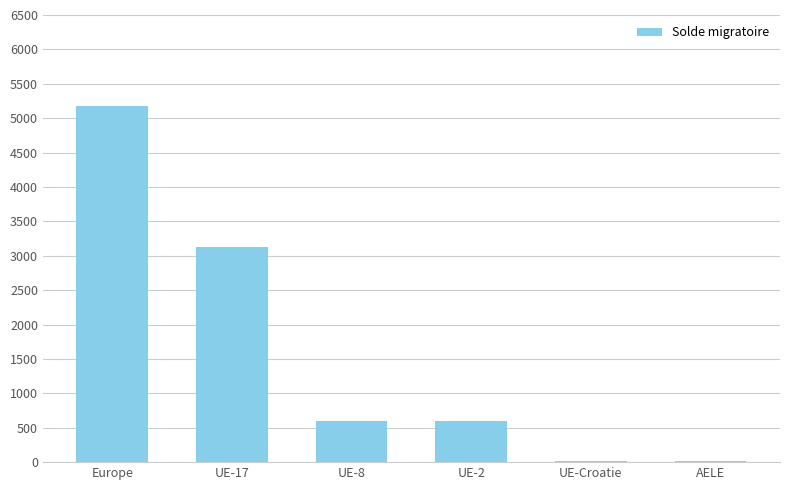

What value does the data have at UE-2?

597